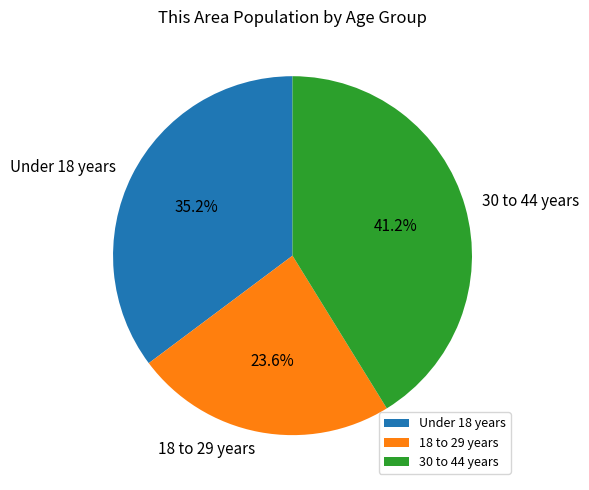

How many segments does this pie chart have?

3